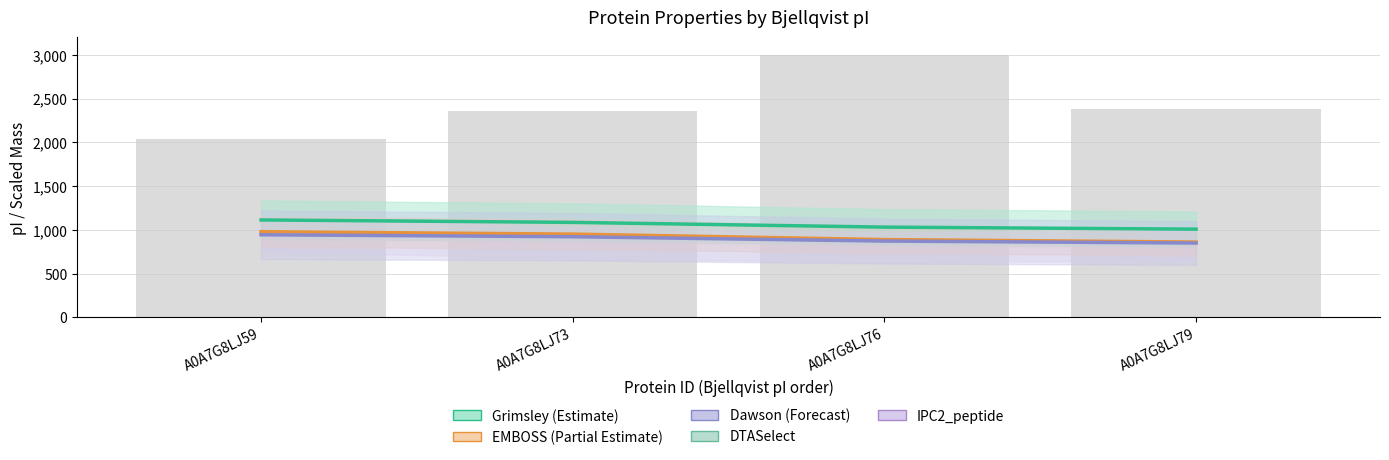

What is the difference between the mass values at A0A7G8LJ73 and A0A7G8LJ76?

639.4